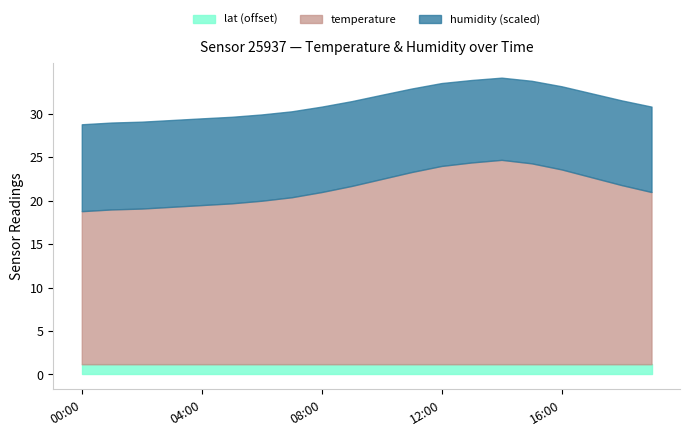

Reading left to right, extract all data points from this chart.

temperature: 17.6	17.8	17.9	18.1	18.3	18.5	18.8	19.2	19.8	20.5	21.3	22.1	22.8	23.2	23.5	23.1	22.4	21.5	20.6	19.8
humidity: 99.9	99.9	99.9	99.8	99.7	99.5	99.2	98.8	98.2	97.5	96.8	96.0	95.3	94.8	94.5	94.9	95.6	96.5	97.4	98.2
lat: 51.2	51.2	51.2	51.2	51.2	51.2	51.2	51.2	51.2	51.2	51.2	51.2	51.2	51.2	51.2	51.2	51.2	51.2	51.2	51.2